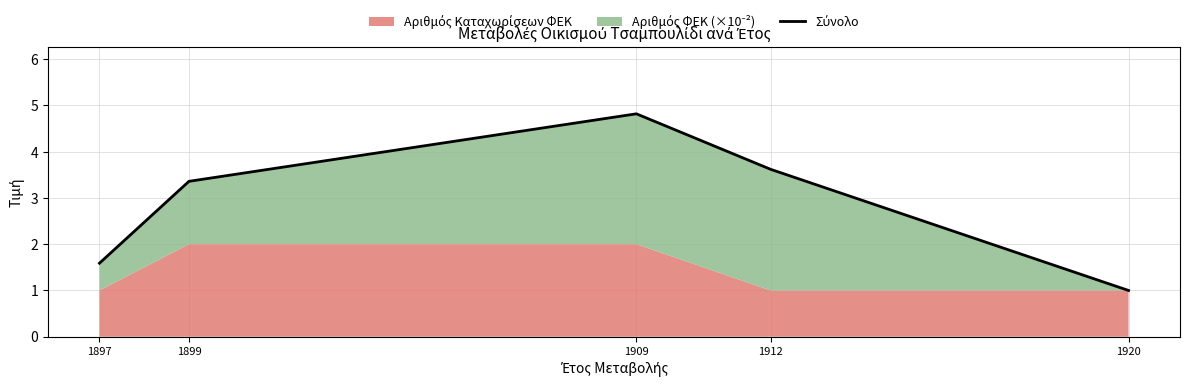

Reading left to right, transcribe all the data shown in this chart.

1897=1.6	1899=3.4	1909=4.8	1912=3.6	1920=1.0